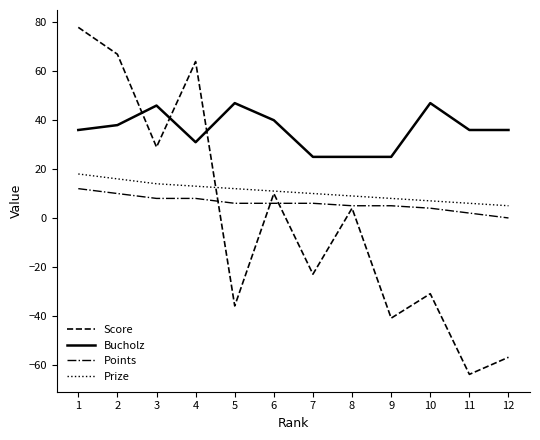

True or false: Bucholz has a value of 34 at 8.

False